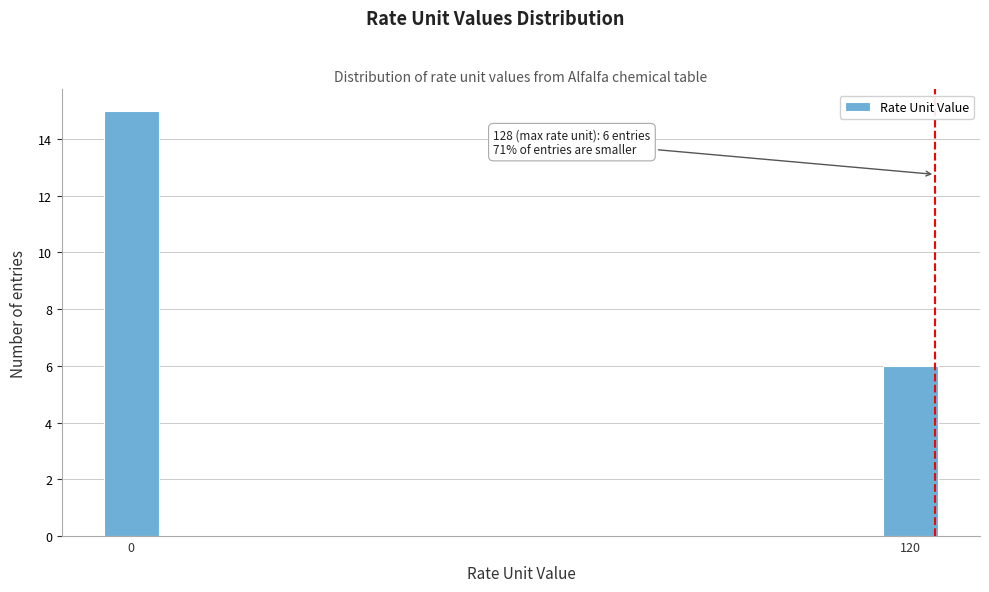

Reading left to right, what are all the values shown in this chart?

15	6